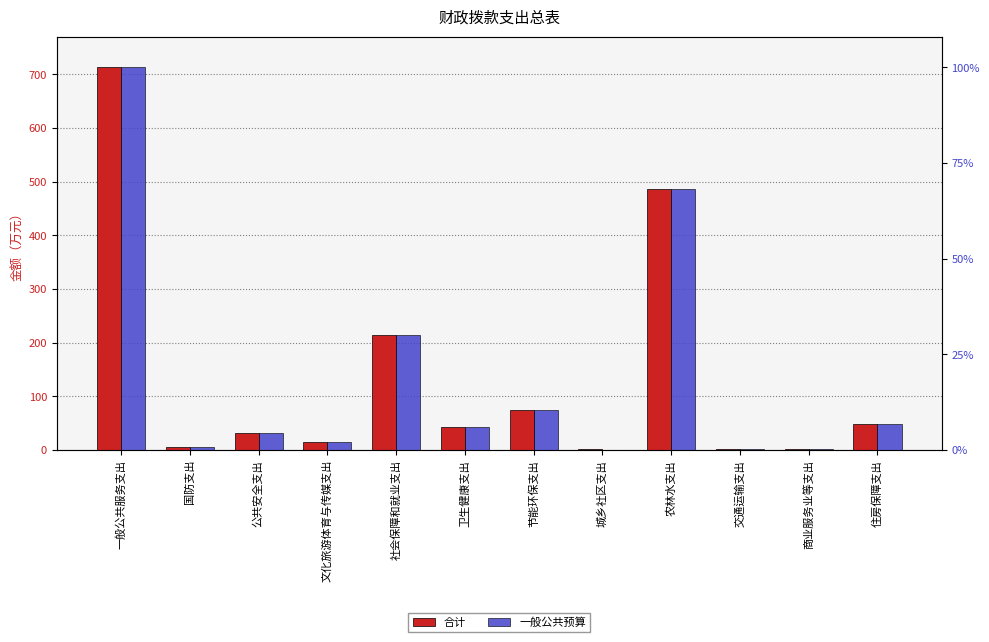

Which series changed the most between 卫生健康支出 and 商业服务业等支出?

合计